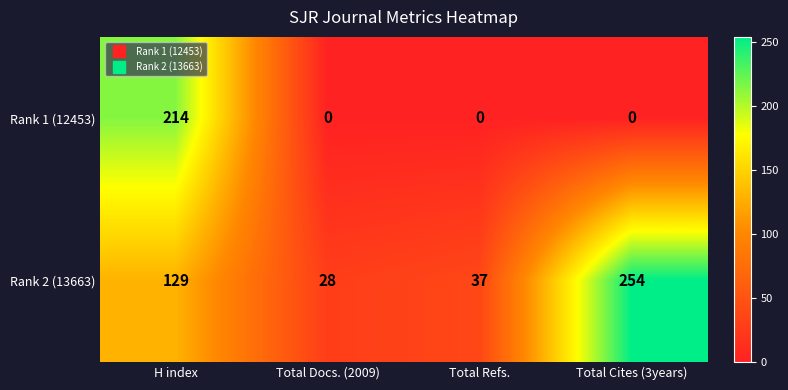

What is the maximum value for Rank 1 (12453)?

214